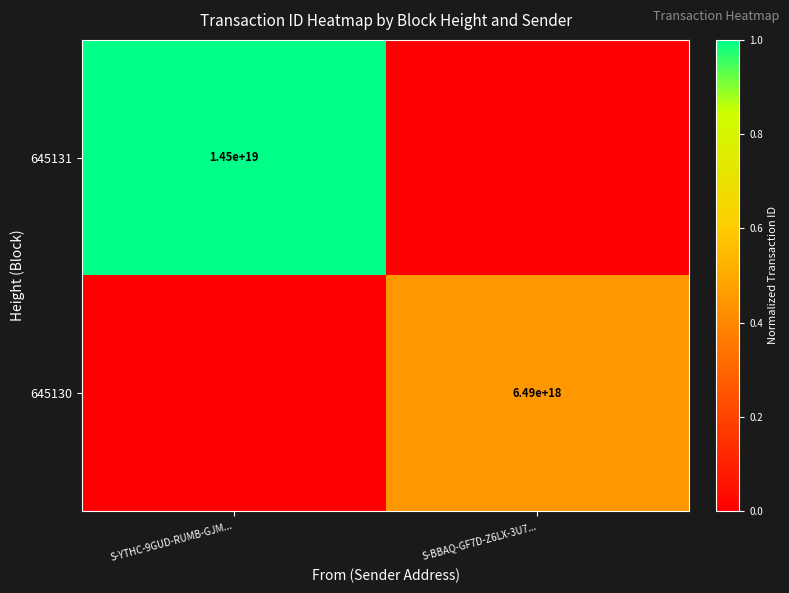

The 645131 series shows 14500000000000000000 at S-YTHC-9GUD-RUMB-GJM.... True or false?

True